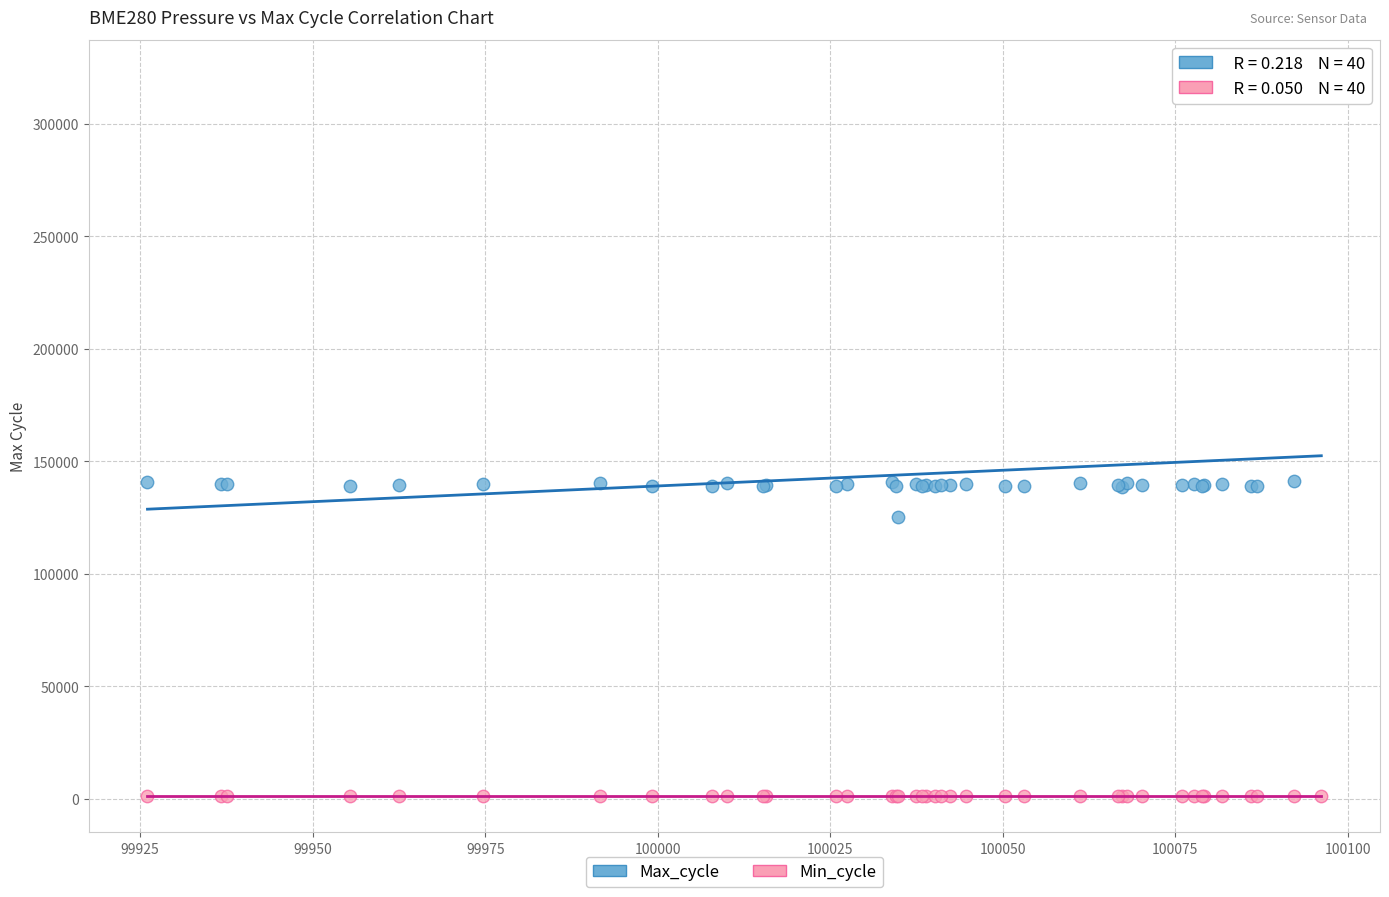

Which series reaches the minimum Y coordinate?

Min_cycle